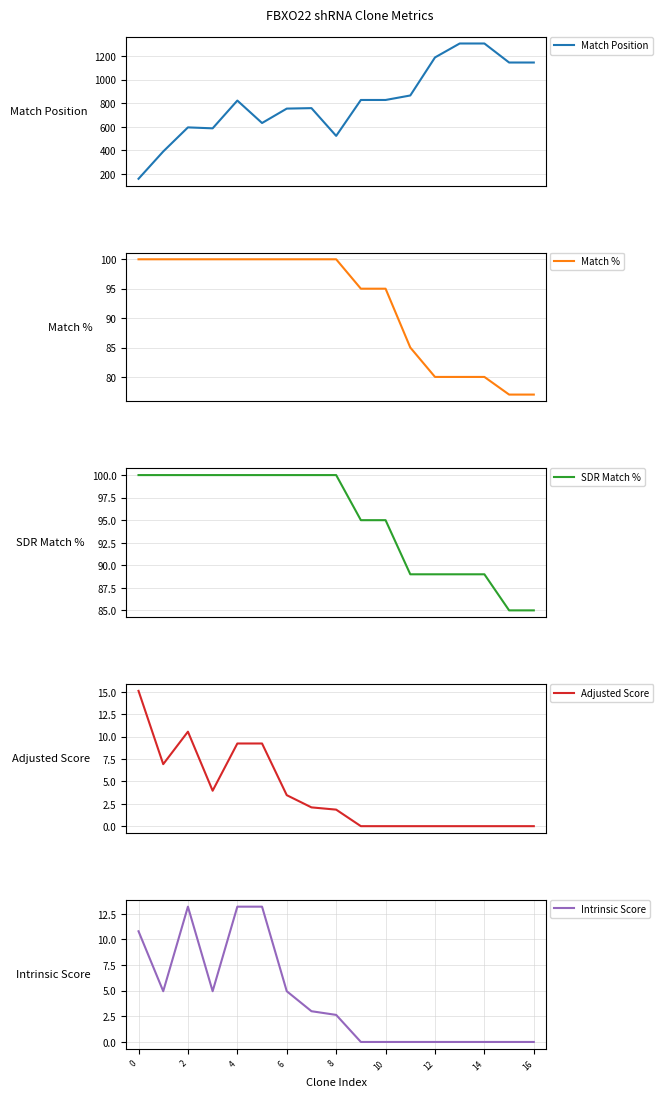

What is the highest value of the Match % series?

100